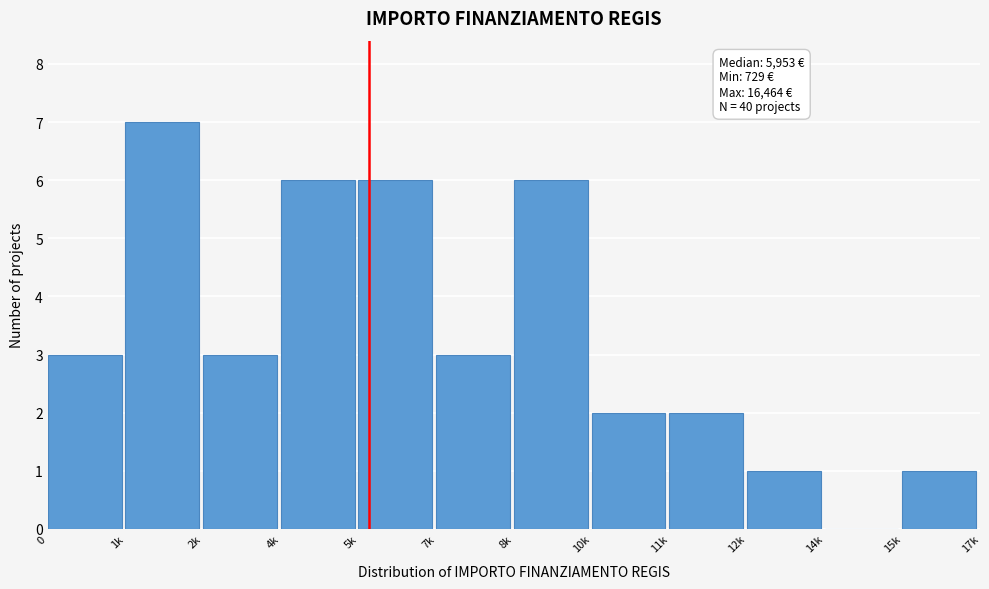

Reading right to left, what are all the values shown in this chart?

15k=1	14k=0	12k=1	11k=2	10k=2	8k=6	7k=3	5k=6	4k=6	2k=3	1k=7	0=3